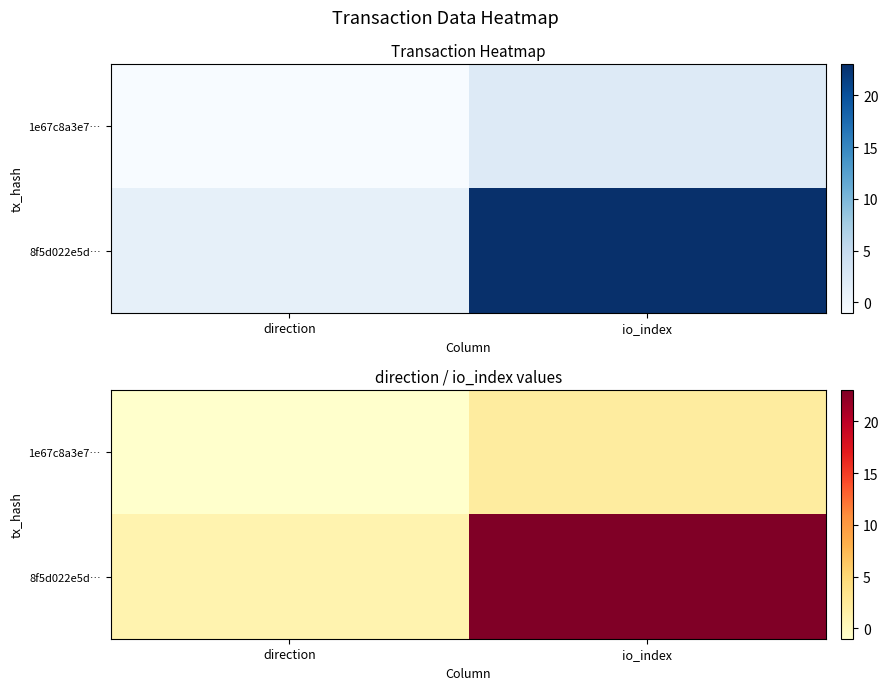

What is the spread (max minus min) of values at direction?

2